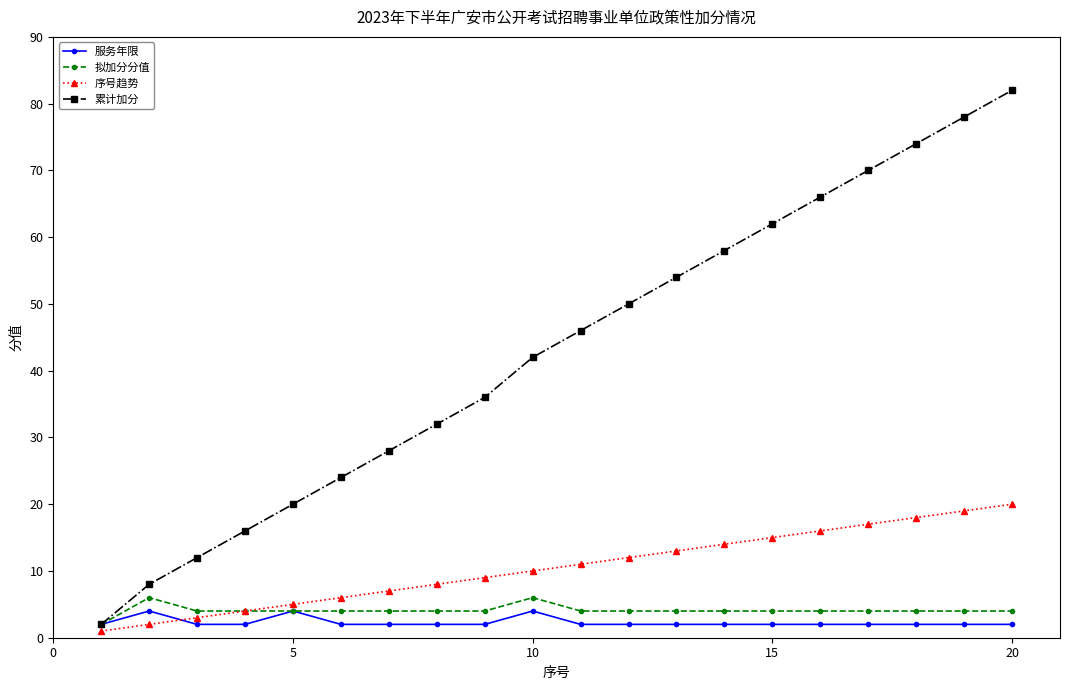

True or false: 累计加分 has more than 1 points higher than both neighbors.

False